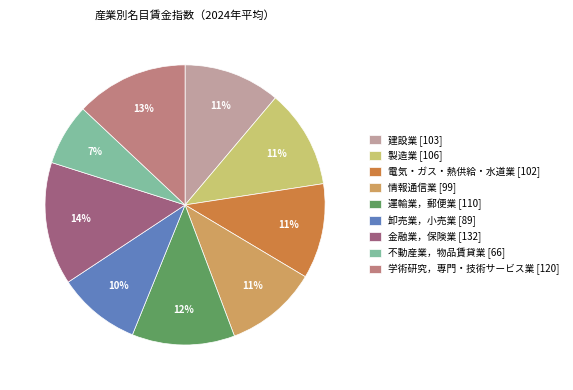

What is the largest slice in the pie chart?

金融業，保険業